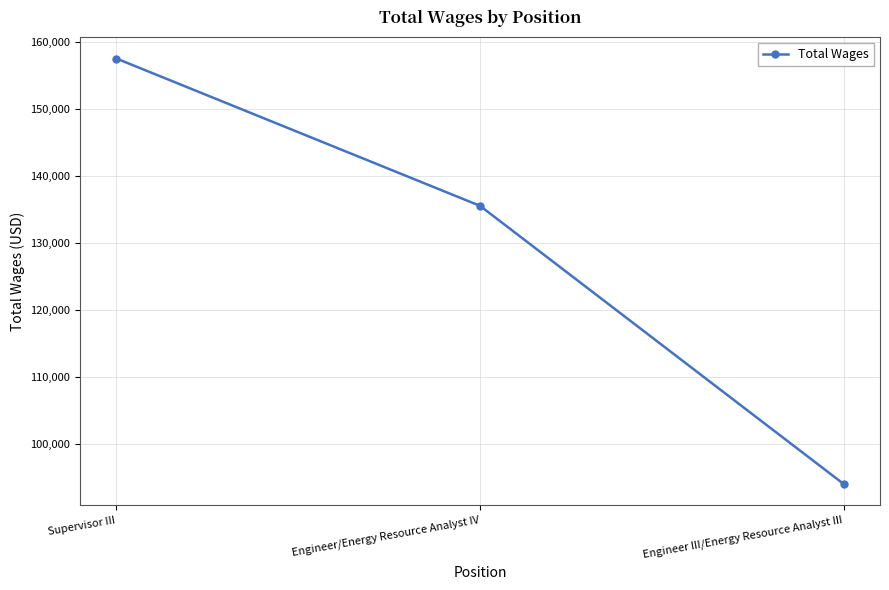

True or false: the data shows 135581 at Engineer/Energy Resource Analyst IV.

True